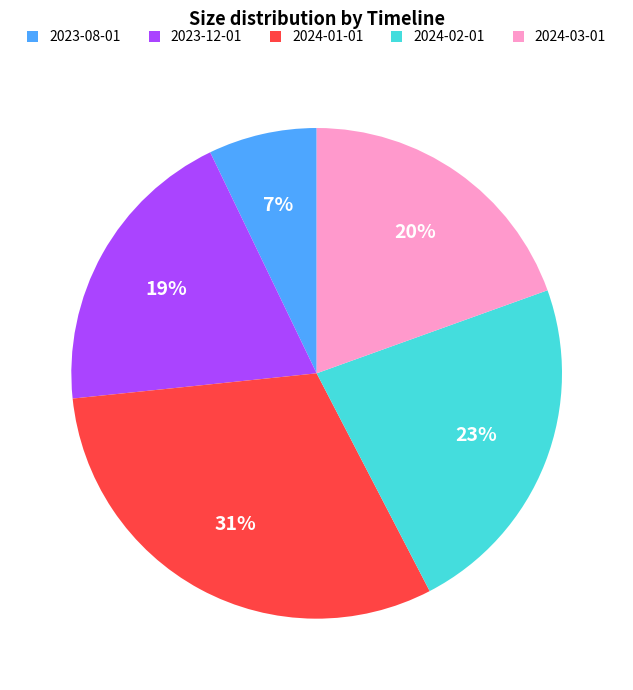

What is the ratio of the value at 2024-03-01 to the value at 2024-02-01?

0.9